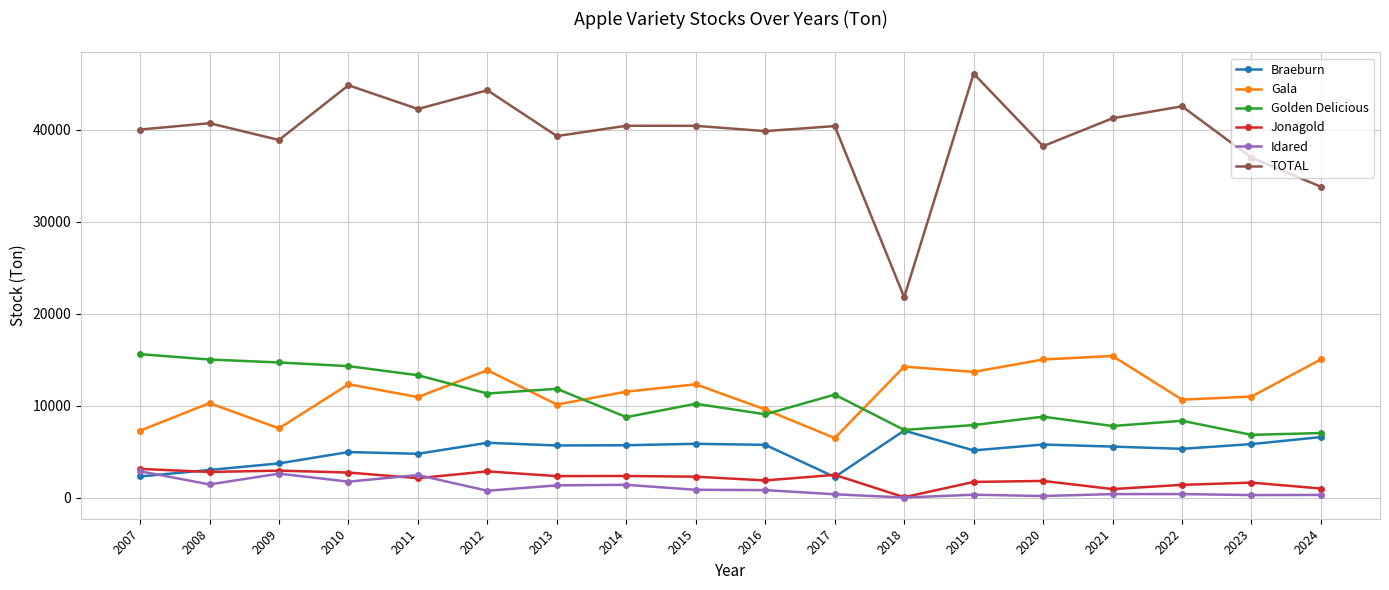

What is the value of the Braeburn point at the 3rd from the left?

3743